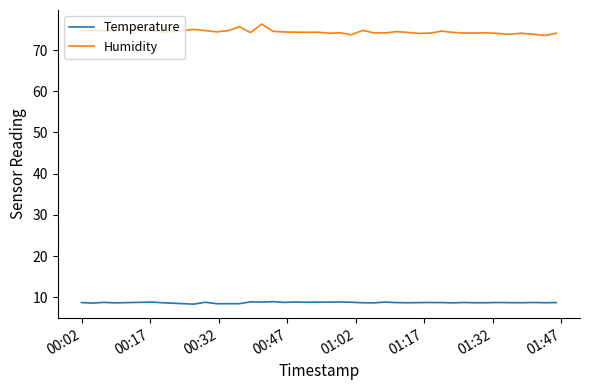

List the series in order of their peak value, lowest first.

Temperature, Humidity